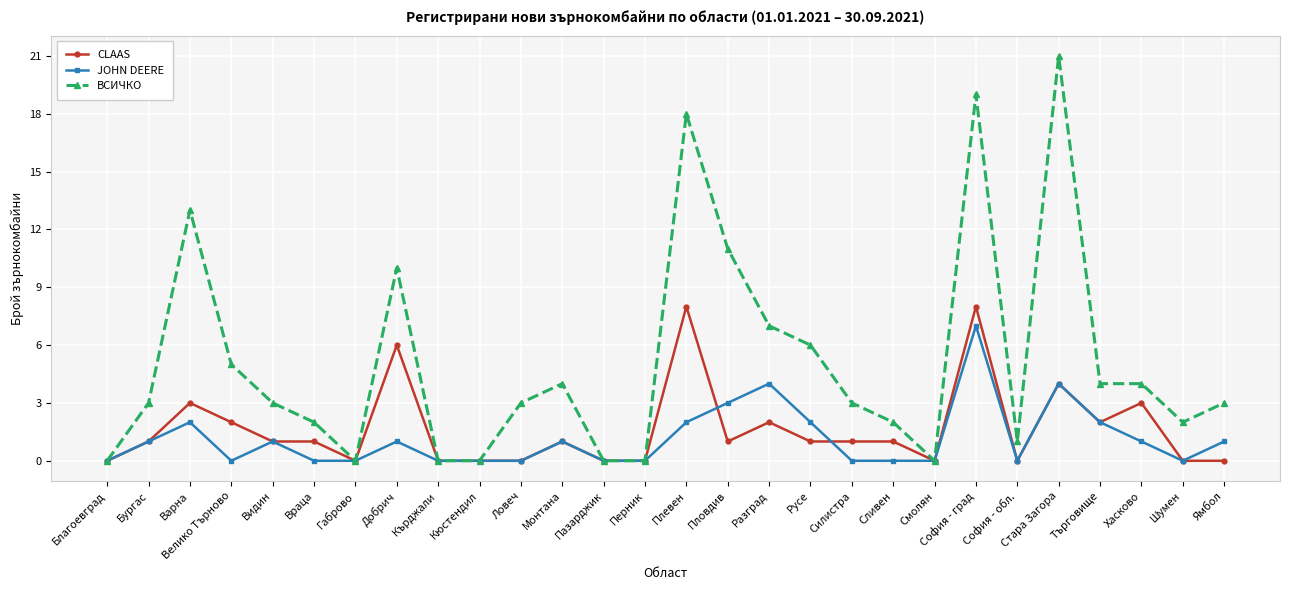

What is the difference between the maximum and minimum values in the ВСИЧКО series?

21